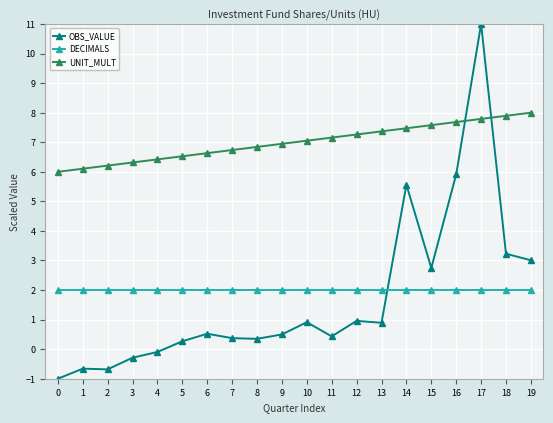

Between 1 and 18, which series saw the biggest shift?

OBS_VALUE